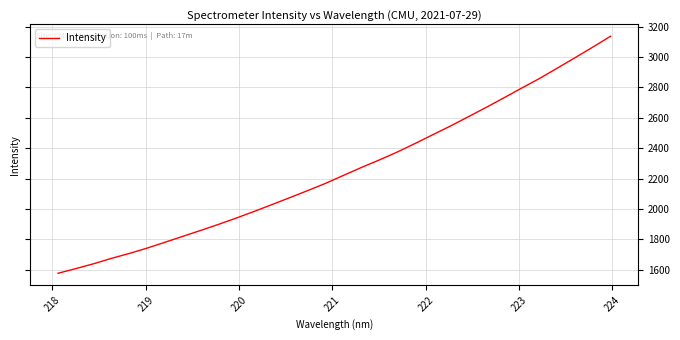

What is the maximum value shown in the chart?

3136.3